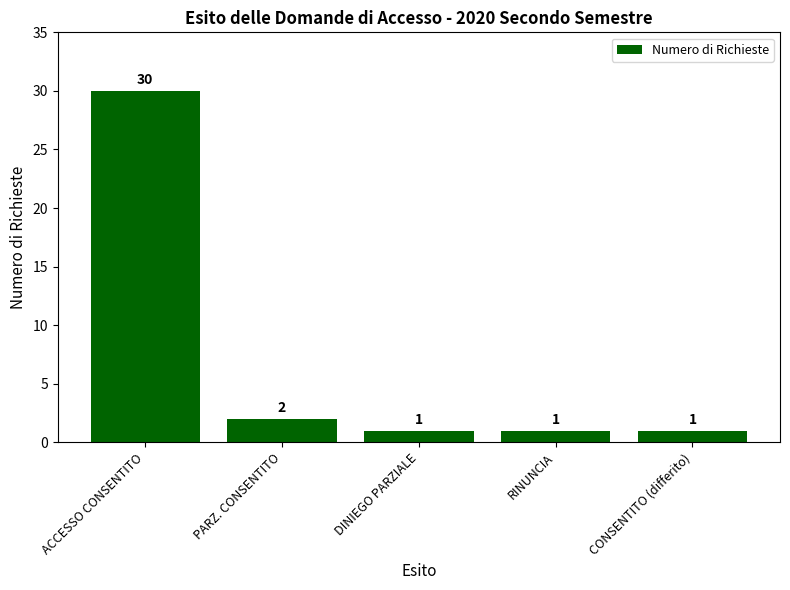

Which category has the highest value across all series?

ACCESSO CONSENTITO